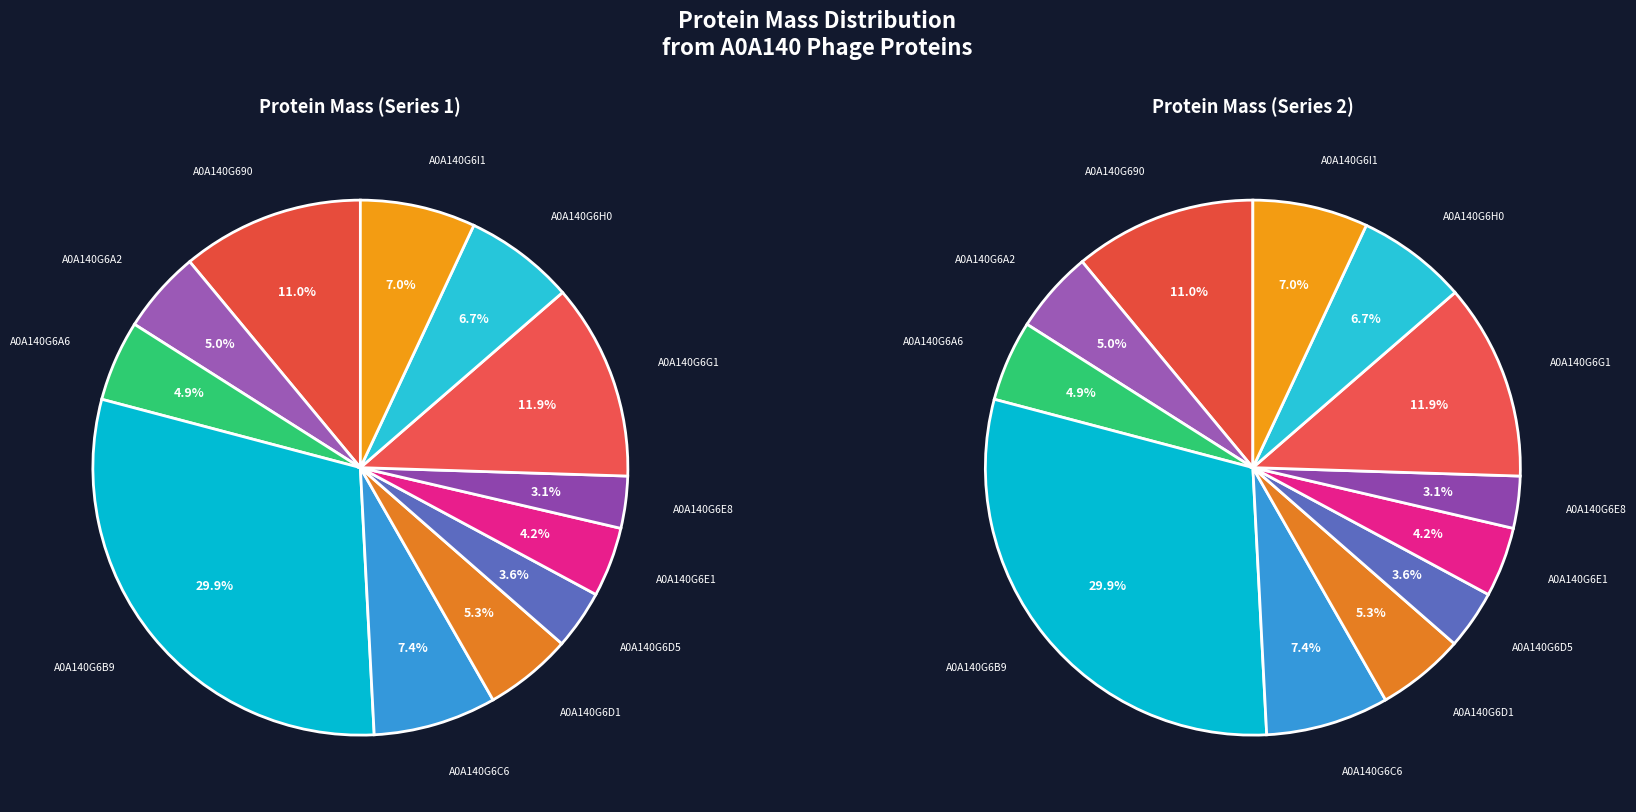

Combined, do A0A140G6G1 and A0A140G6D5 account for over 50%?

No